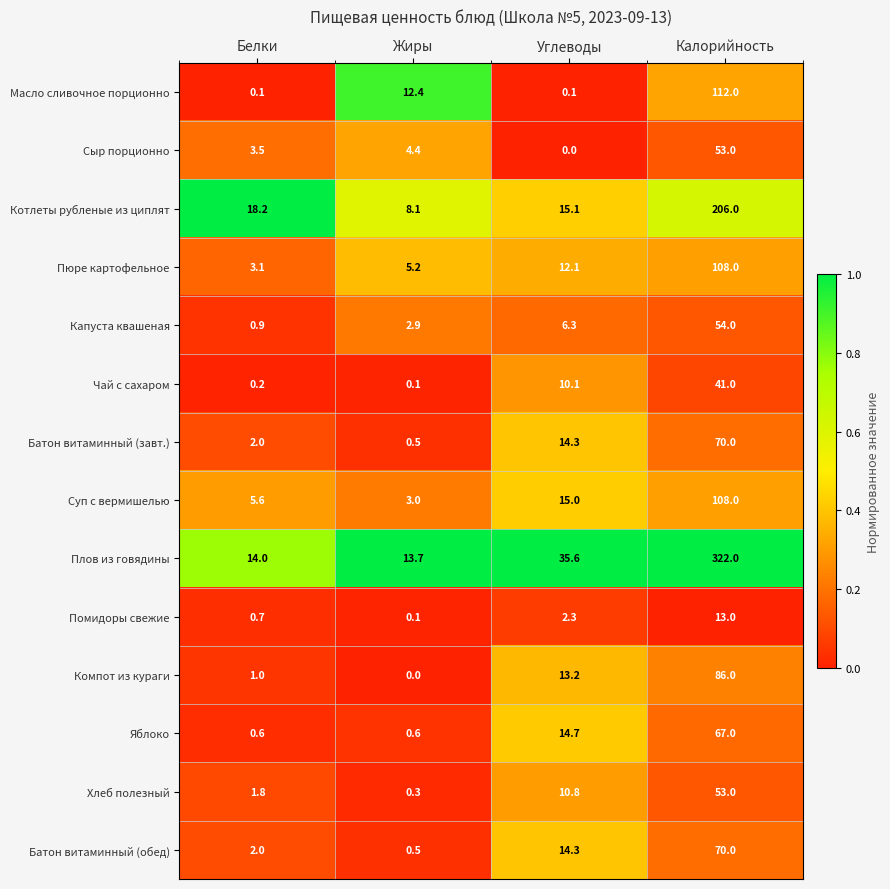

What is the maximum value shown in the chart?

322.0